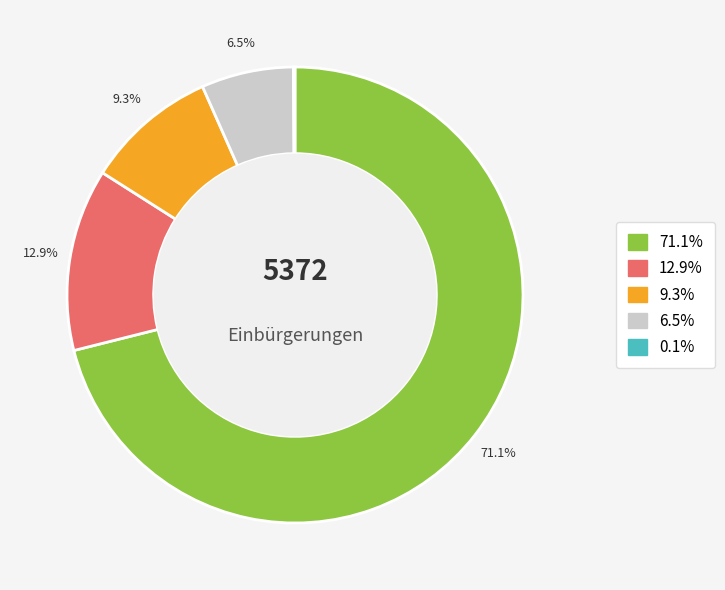

Does any single category account for the majority?

Yes